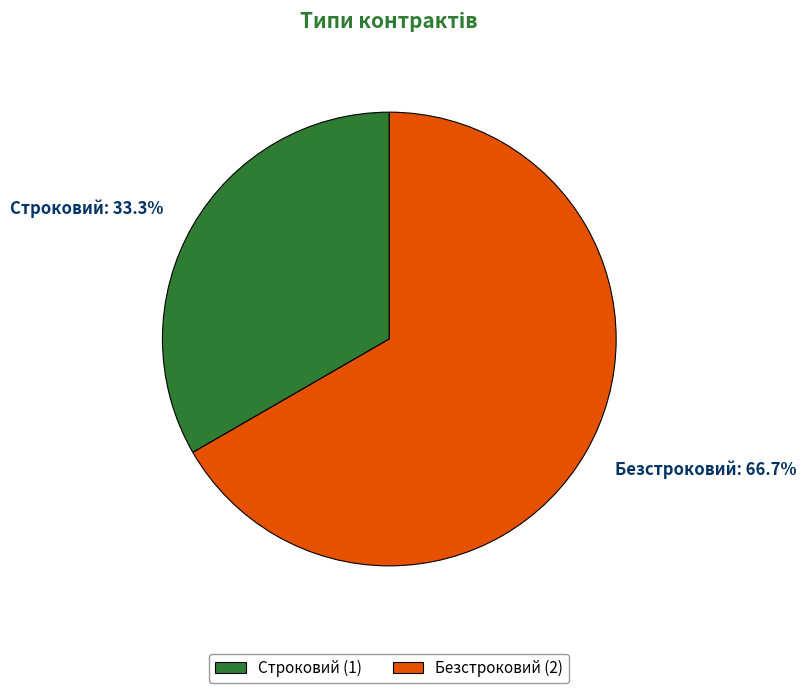

Is it true that Строковий is 48% of the pie?

False